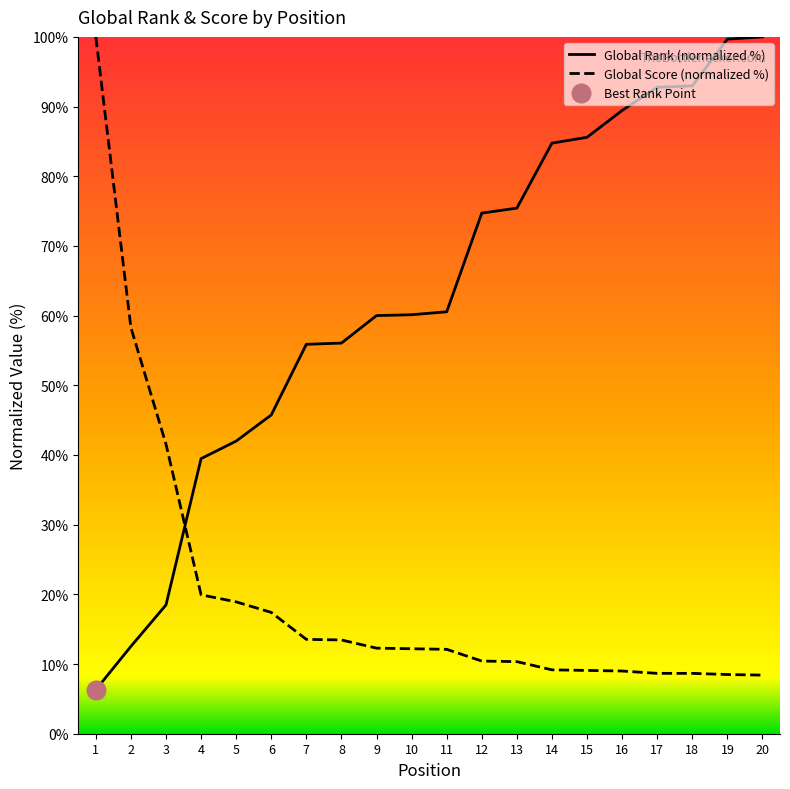

Which series has the largest total across all categories?

Global Rank (normalized %)